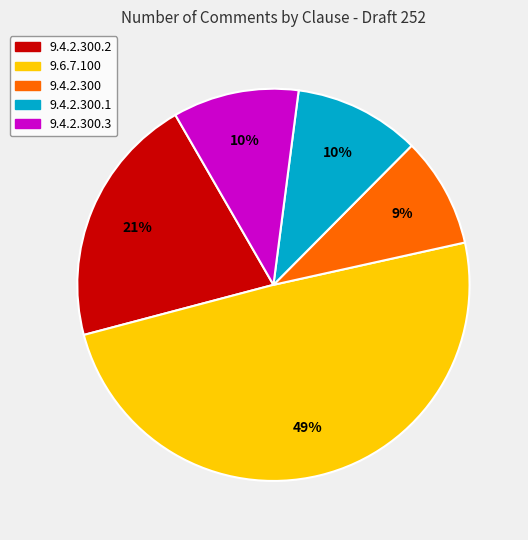

Does any single category account for the majority?

No